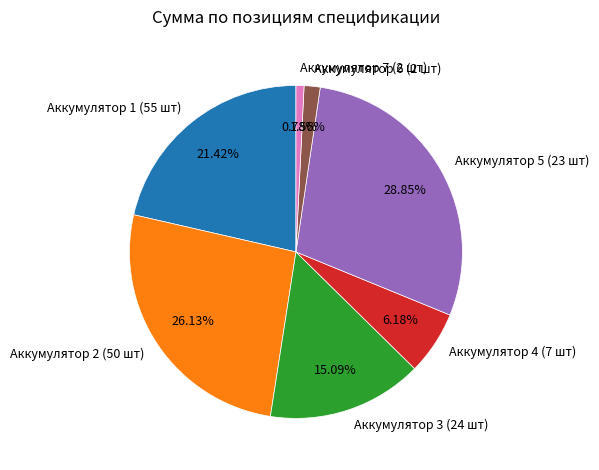

Between Аккумулятор 2 (50 шт) and Аккумулятор 3 (24 шт), which is larger?

Аккумулятор 2 (50 шт)